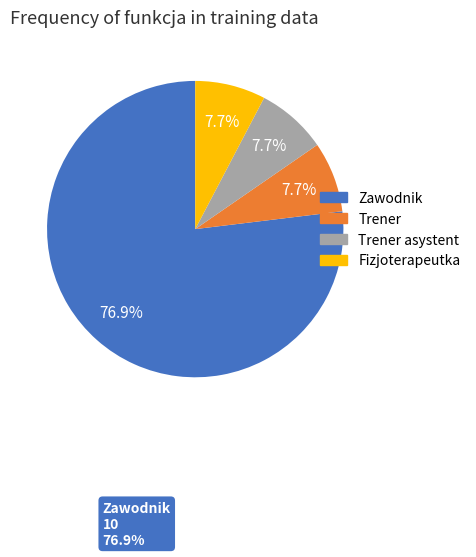

Which has a higher value, Zawodnik or Trener asystent?

Zawodnik